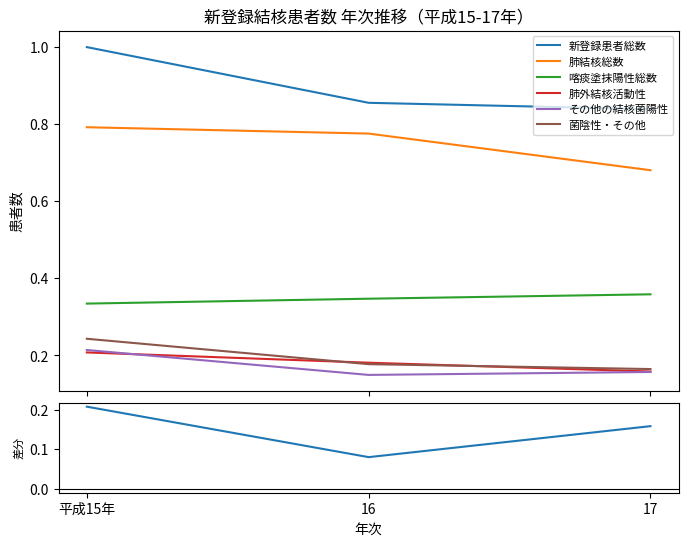

Which series has the largest total across all categories?

新登録患者総数